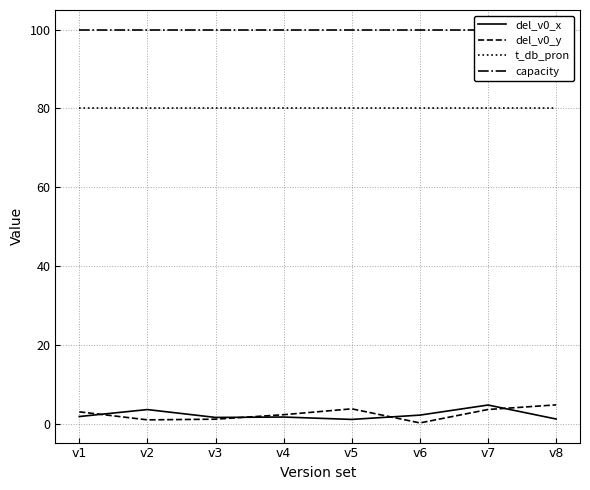

Where does the del_v0_y series first go above 3?

v1